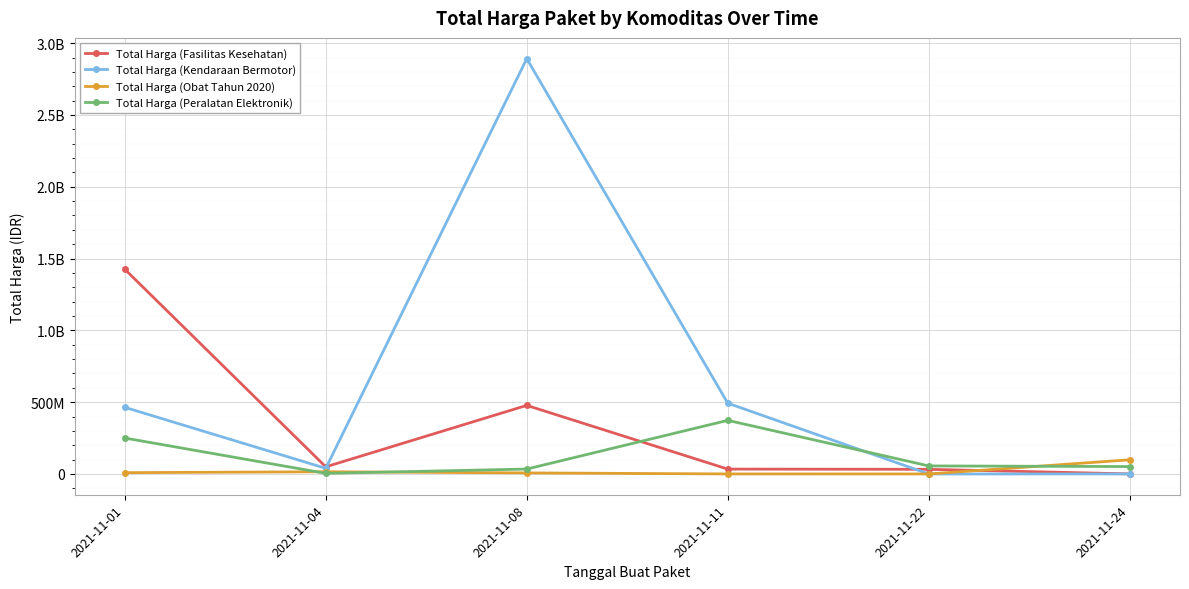

What is the sum of all Total Harga (Kendaraan Bermotor) values?

3888564100